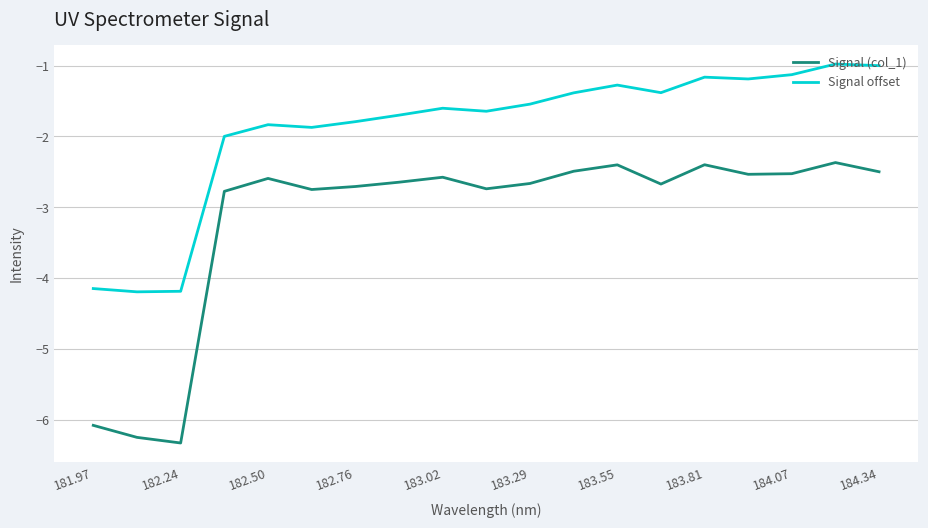

True or false: Signal (col_1) and Signal offset cross at least once.

False